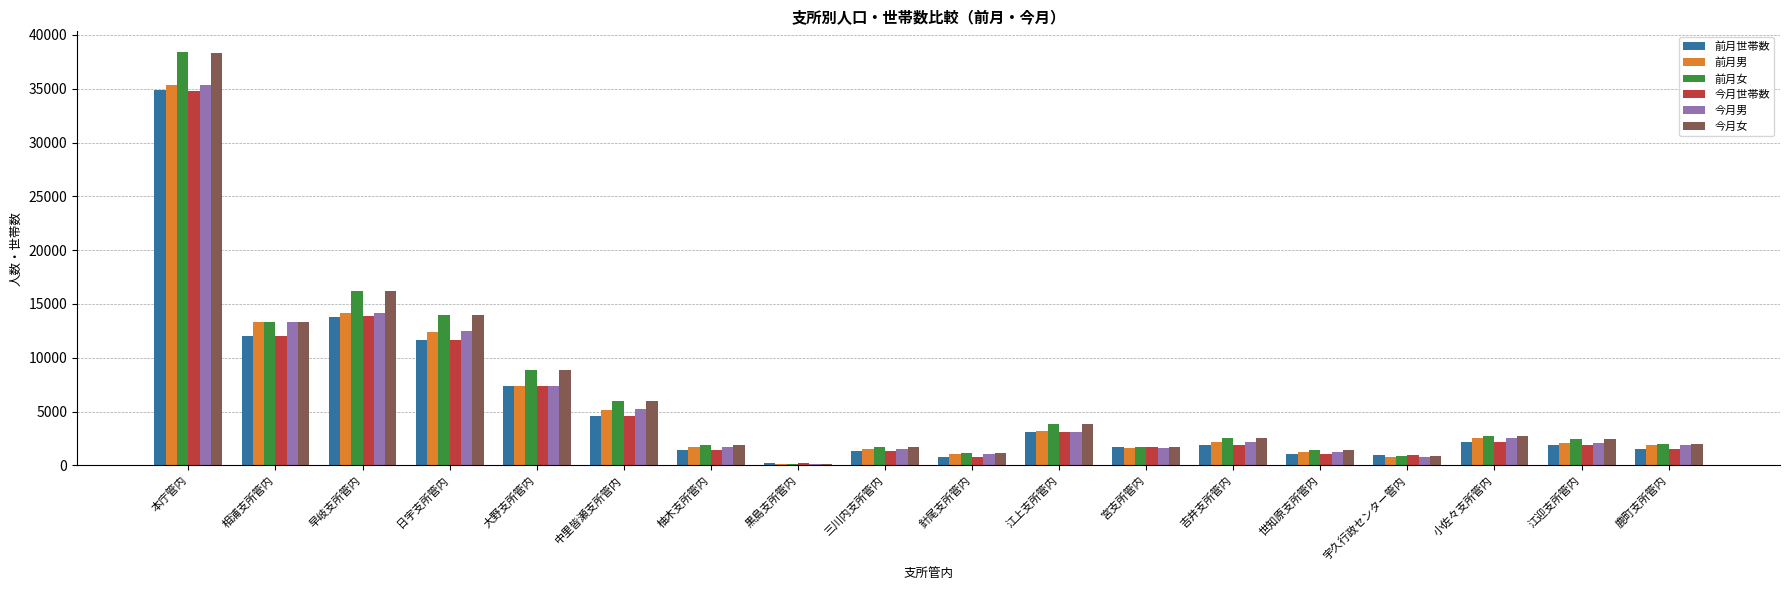

What is the maximum value for 今月世帯数?

34785